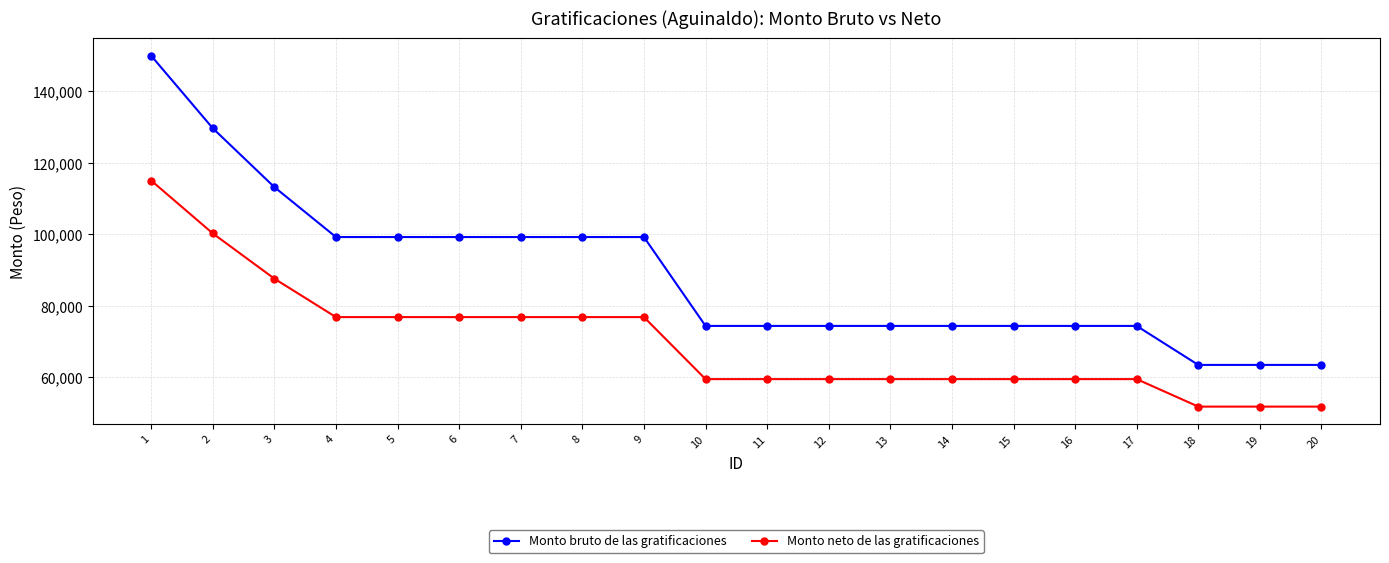

What is the sum of all Monto neto de las gratificaciones values?

1396172.2